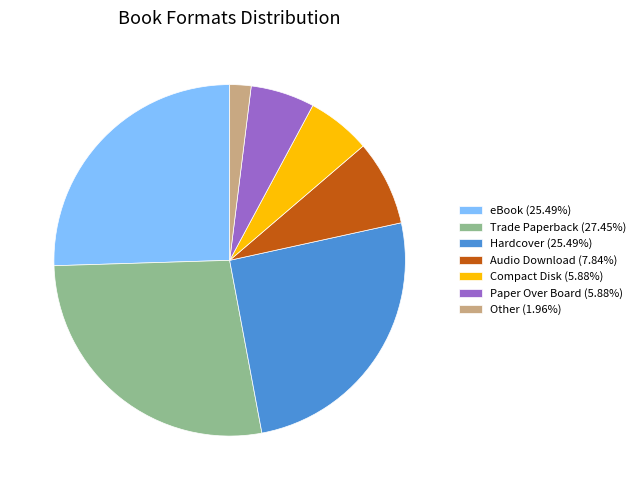

Approximately how many times larger is the value at Trade Paperback (27.45%) compared to Hardcover (25.49%)?

1.1